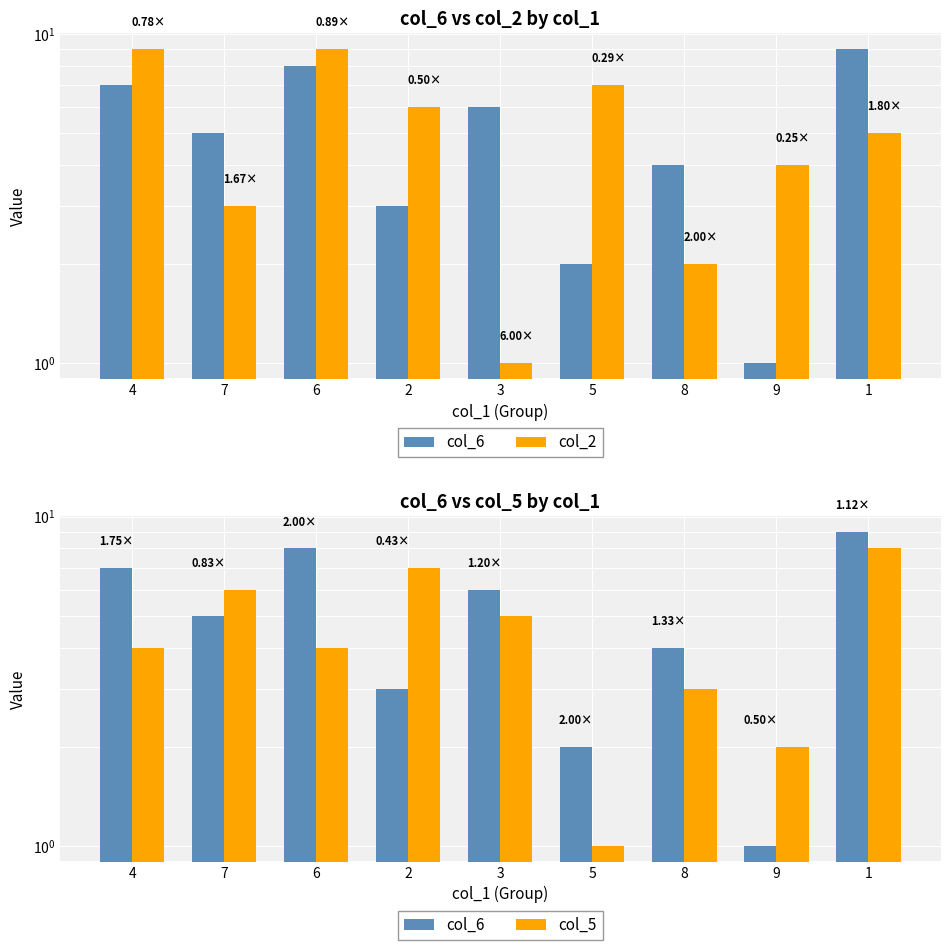

True or false: col_5 has a value of 10 at 2.

False